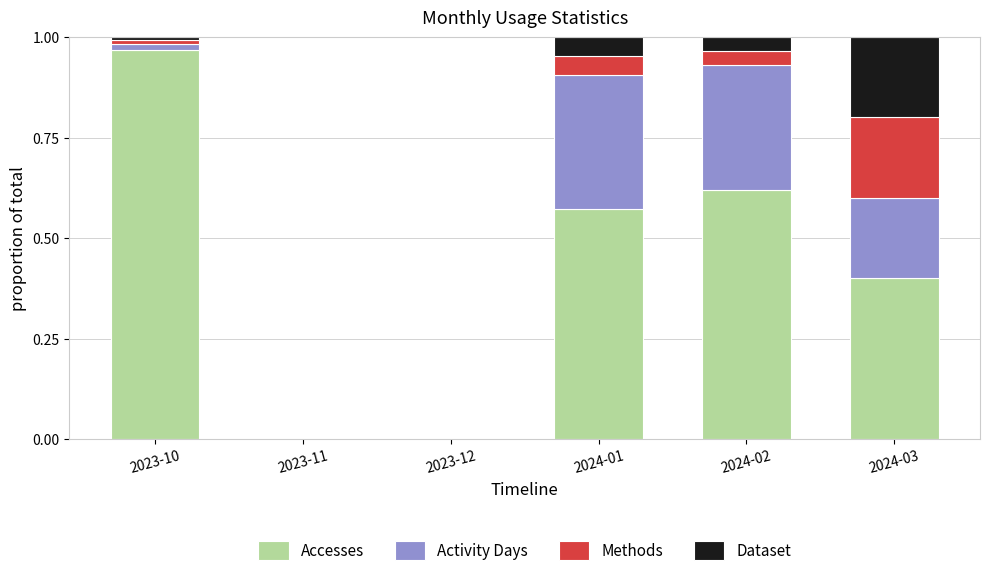

The Accesses series shows 0.2 at 2024-02. True or false?

False